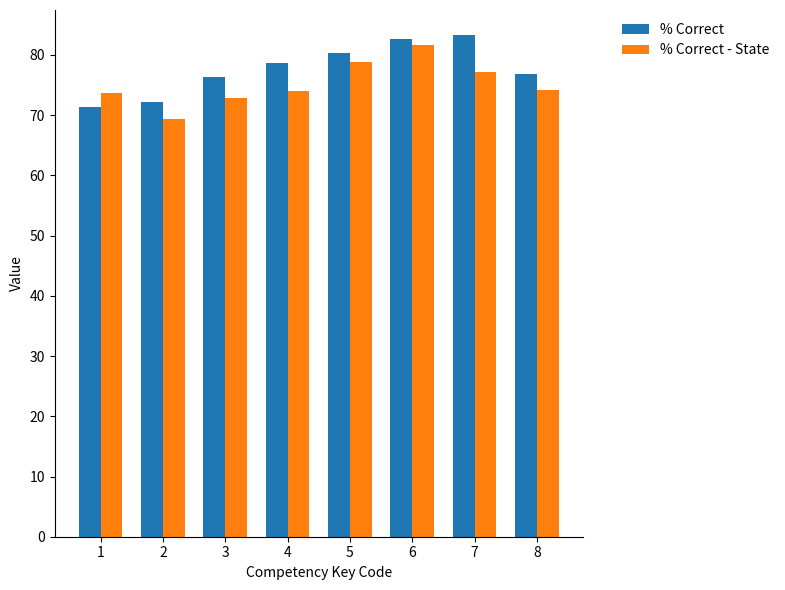

How many data points does each series have?

8